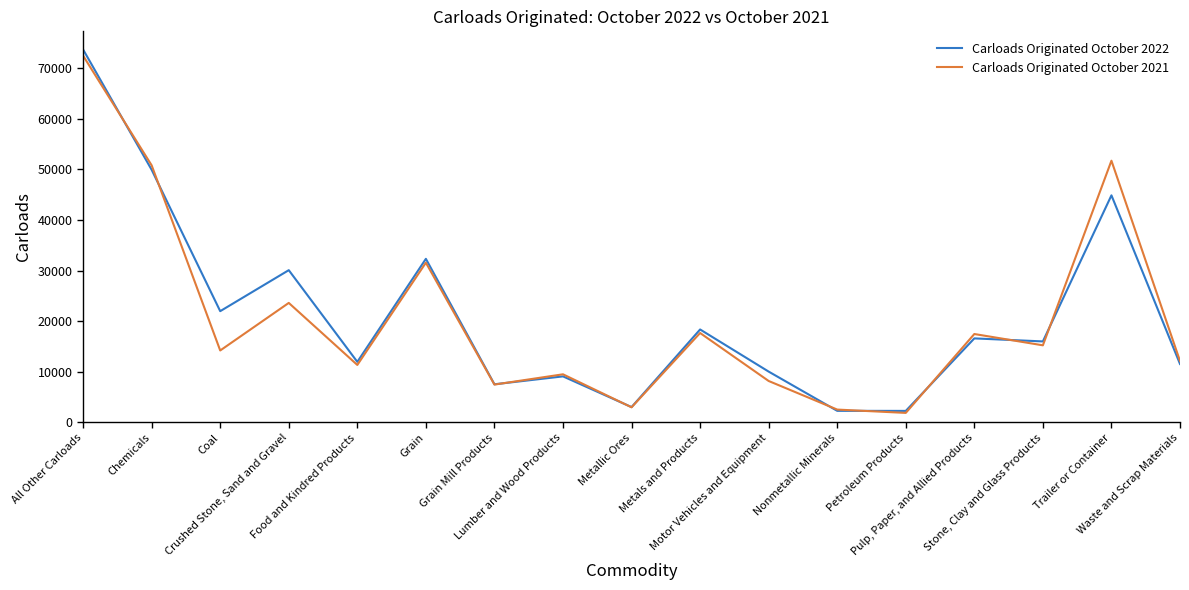

What position from the right is Lumber and Wood Products?

10